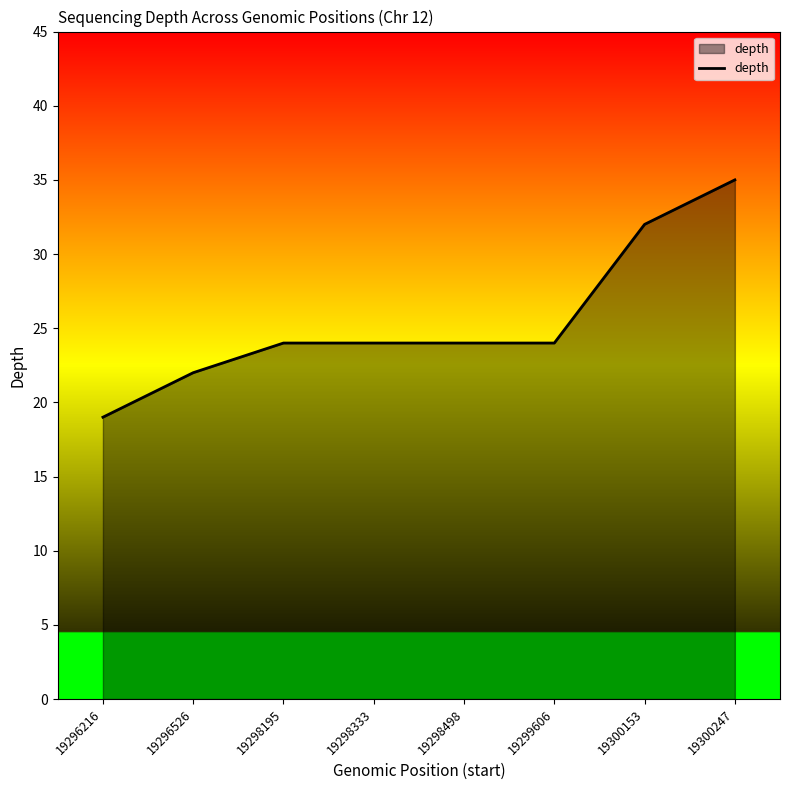

What value does the data have at 19298333, to the nearest 10?

20